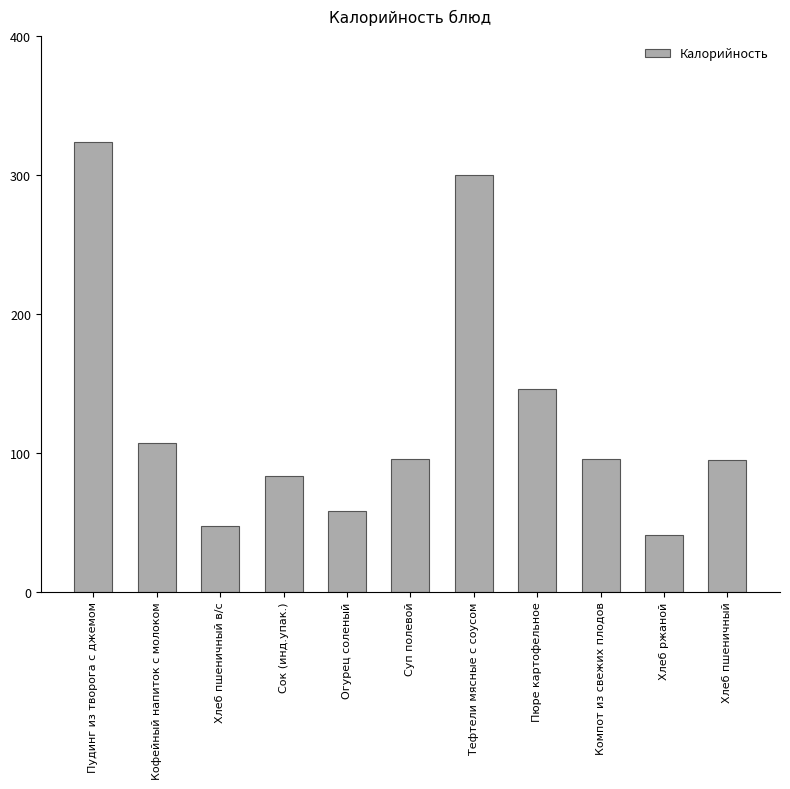

What is the sum of all values?

1392.0